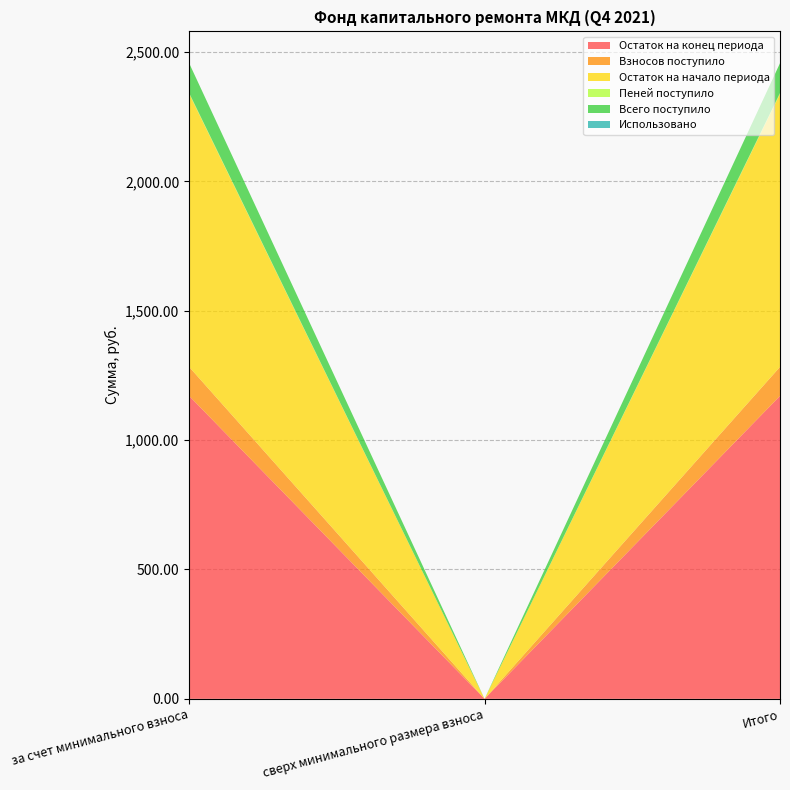

Reading left to right, transcribe all the data shown in this chart.

Остаток на конец периода: 1170.8	0.0	1170.8
Взносов поступило: 112.2	0.0	112.2
Остаток на начало периода: 1055.4	0.0	1055.4
Пеней поступило: 3.2	0.0	3.2
Всего поступило: 115.4	0.0	115.4
Использовано: 0.0	0.0	0.0